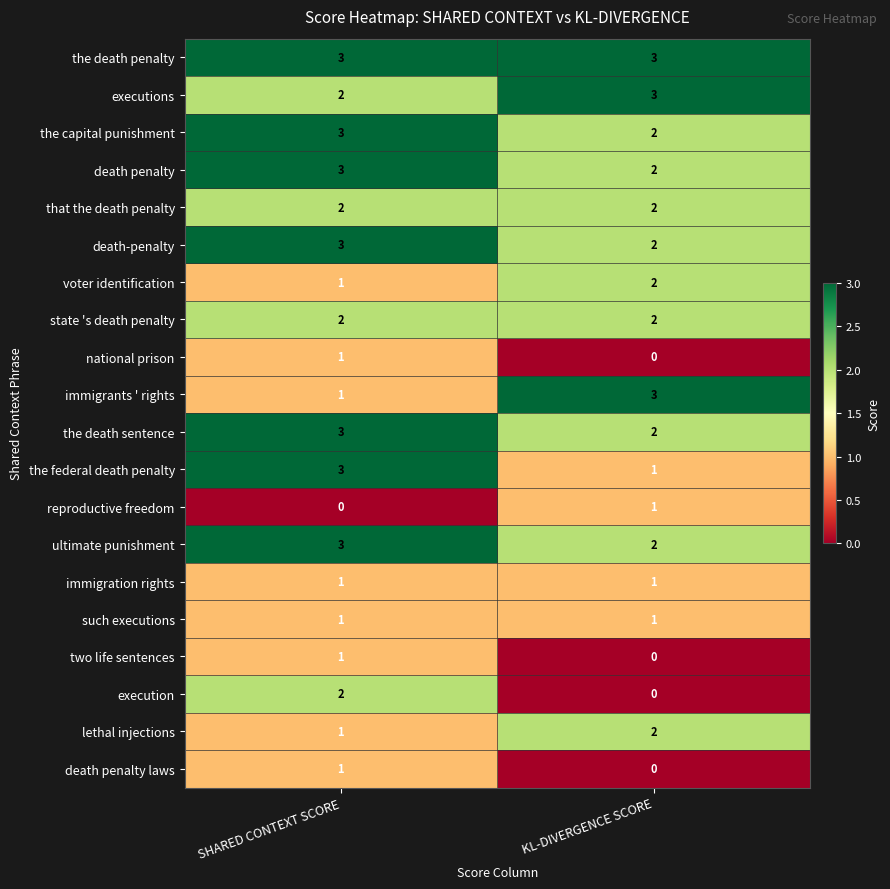

What is the total value across all series at KL-DIVERGENCE SCORE?

31